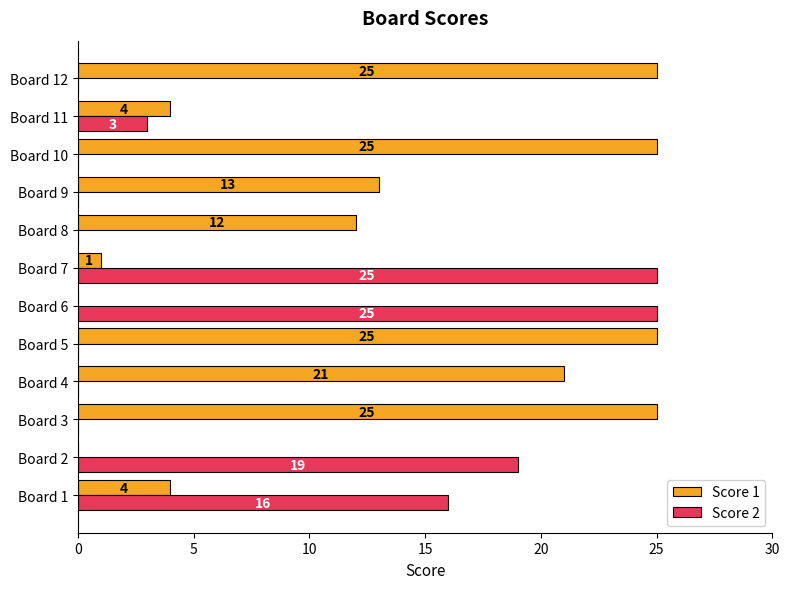

The Score 1 series shows 25 at Board 5. True or false?

True